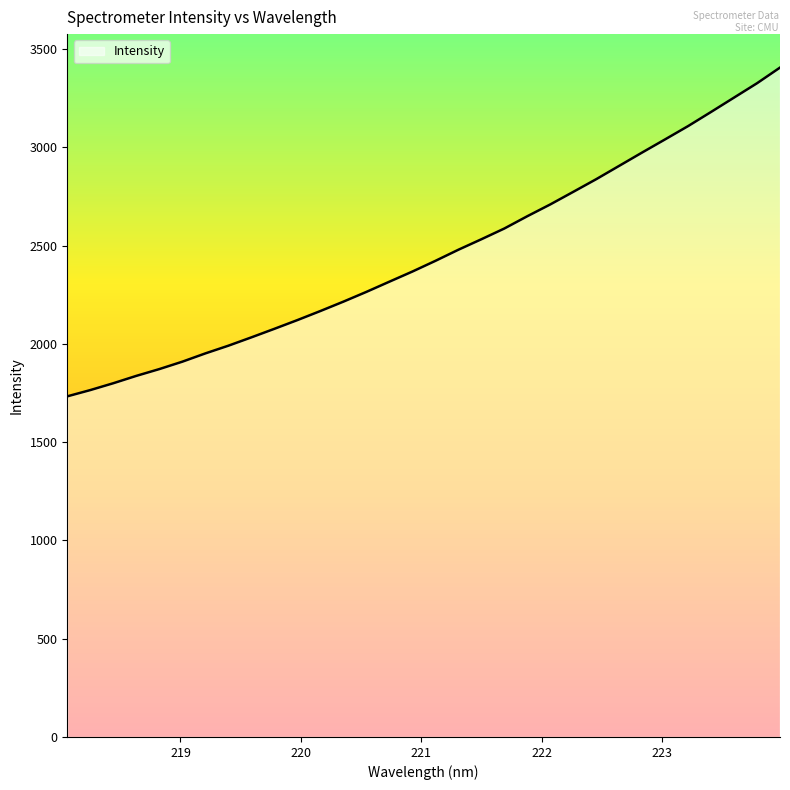

True or false: there are more than 1 points higher than both neighbors.

False